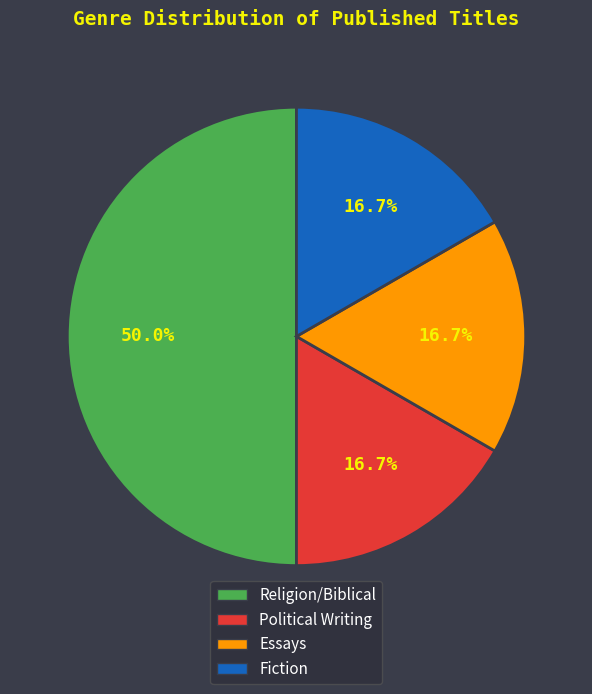

Which category has the biggest portion of the pie?

Religion/Biblical